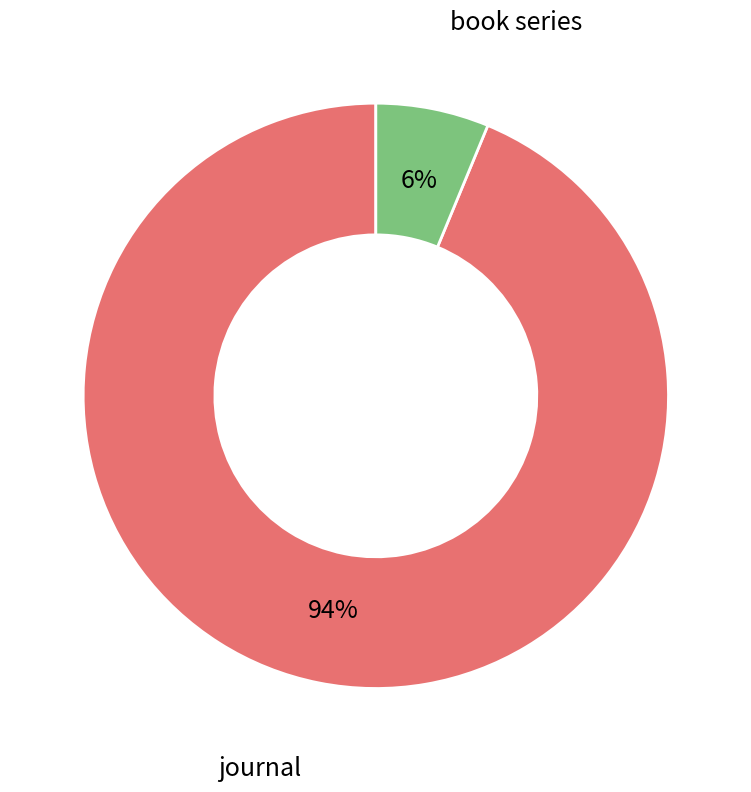

Which slice is the largest?

journal